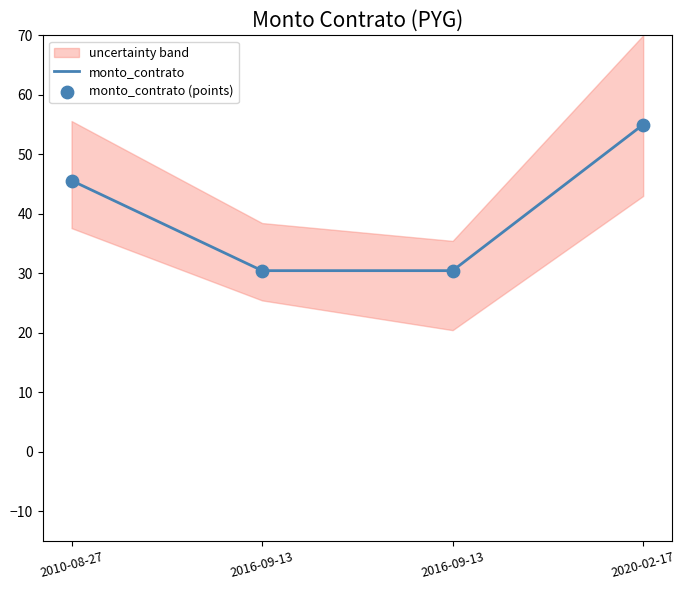

At which category is the sum across all series the highest?

2020-02-17